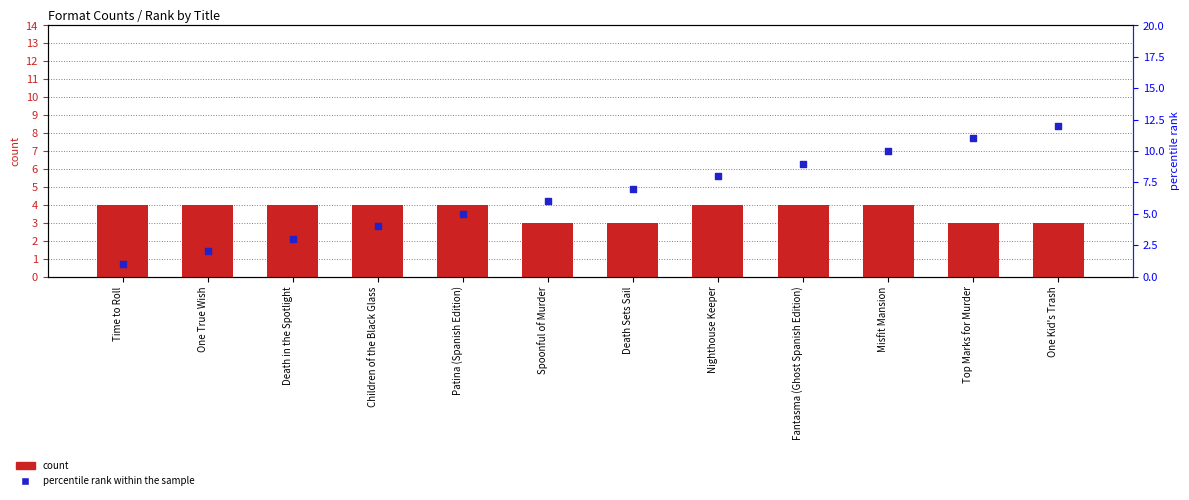

At which category is the sum across all series the highest?

One Kid's Trash